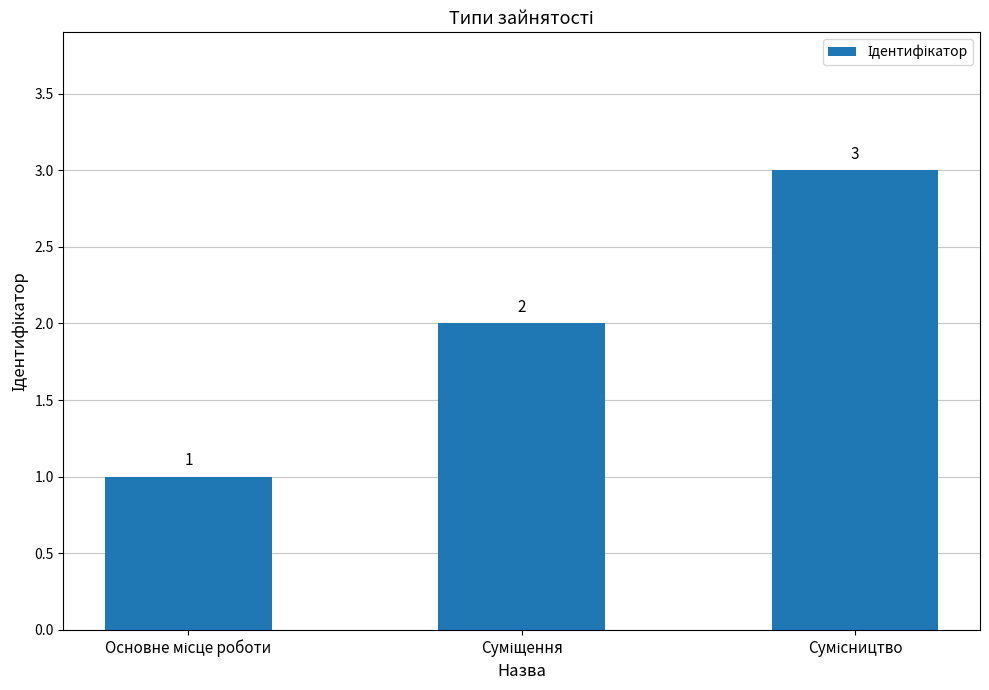

How many bars are there in total?

3